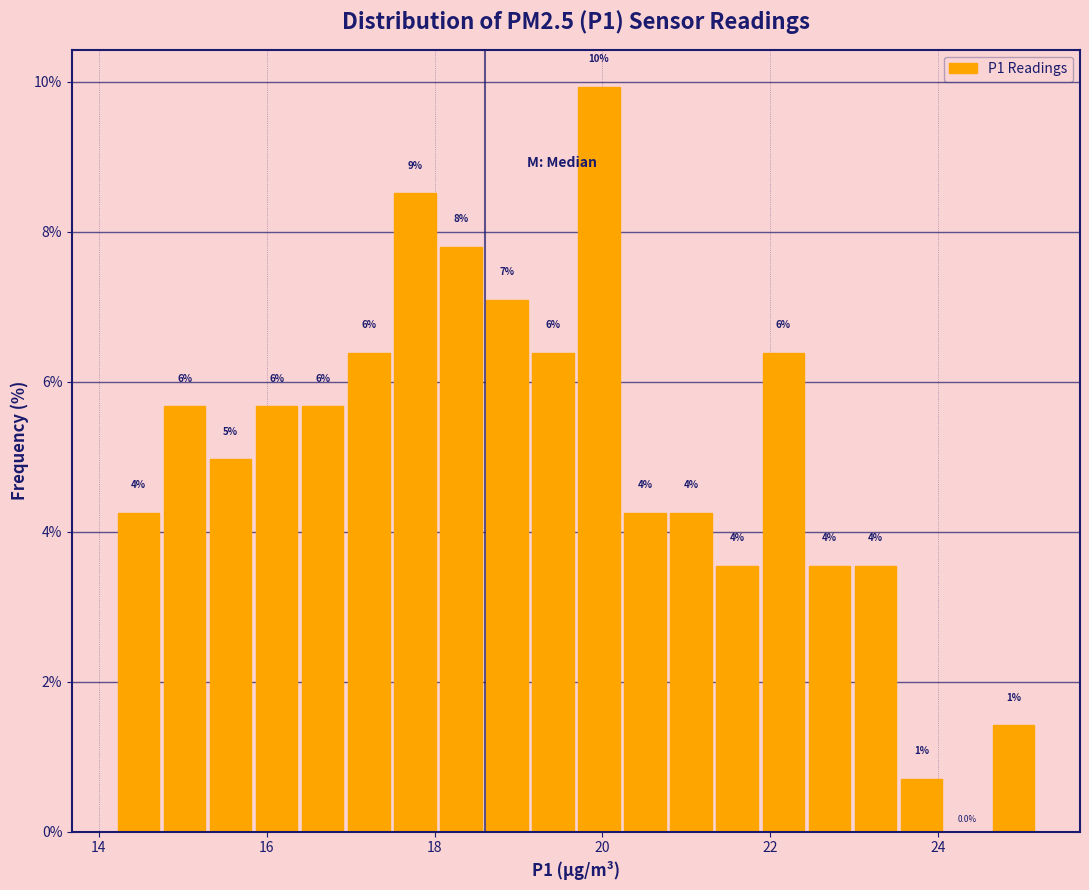

Around what value on the x-axis is the tallest bar? Give the approximate position of its centre, as read against the axis.

20.0